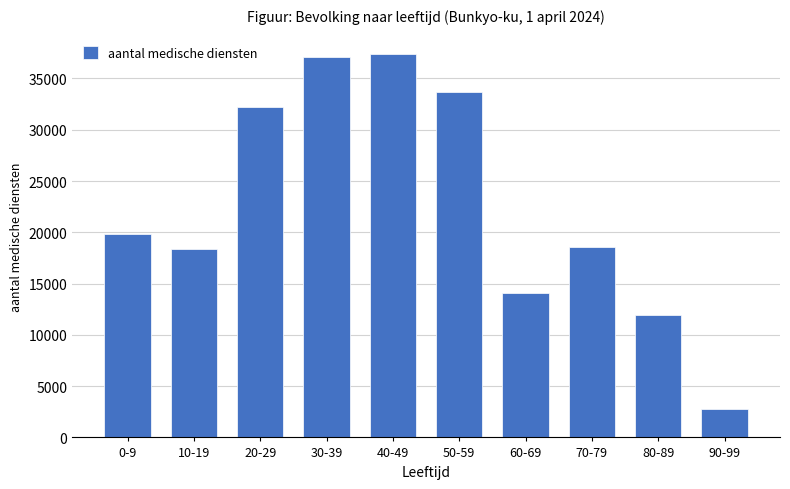

What is the label of the 7th bar from the right?

30-39